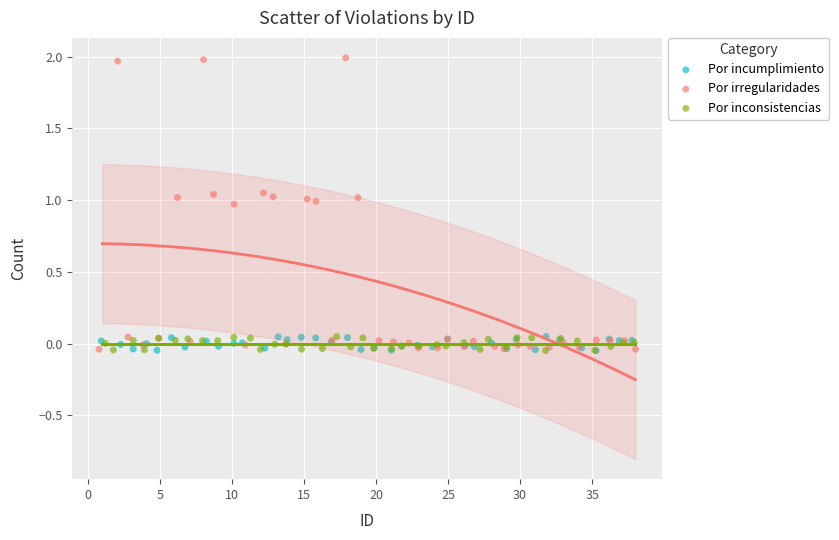

Which series contains the highest Y value?

Por irregularidades